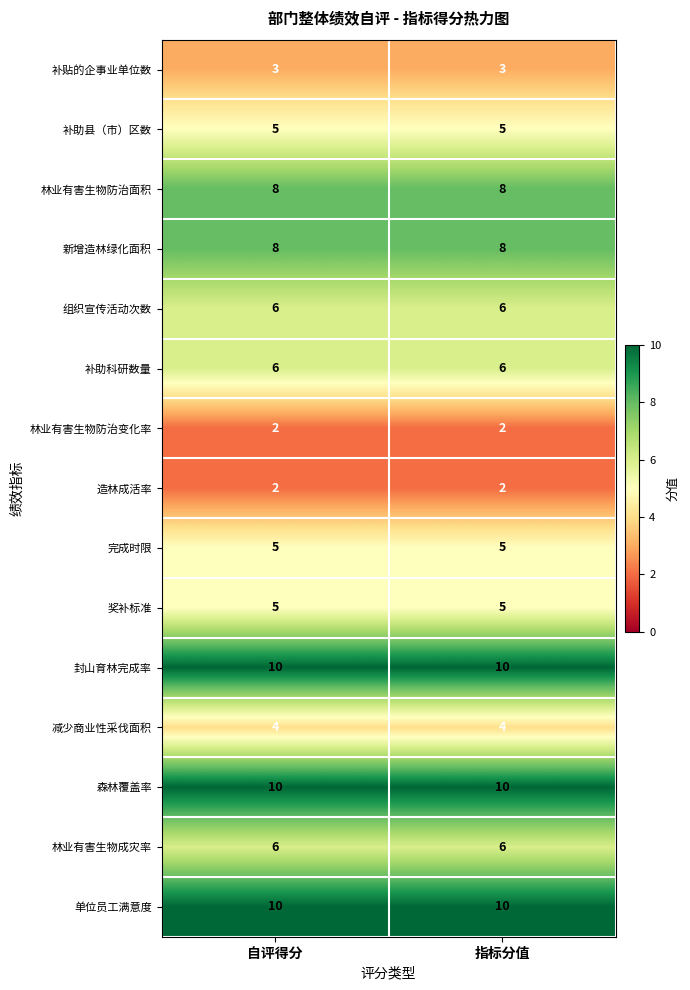

What is the sum of the 补助县（市）区数 values at 指标分值 and 自评得分?

10